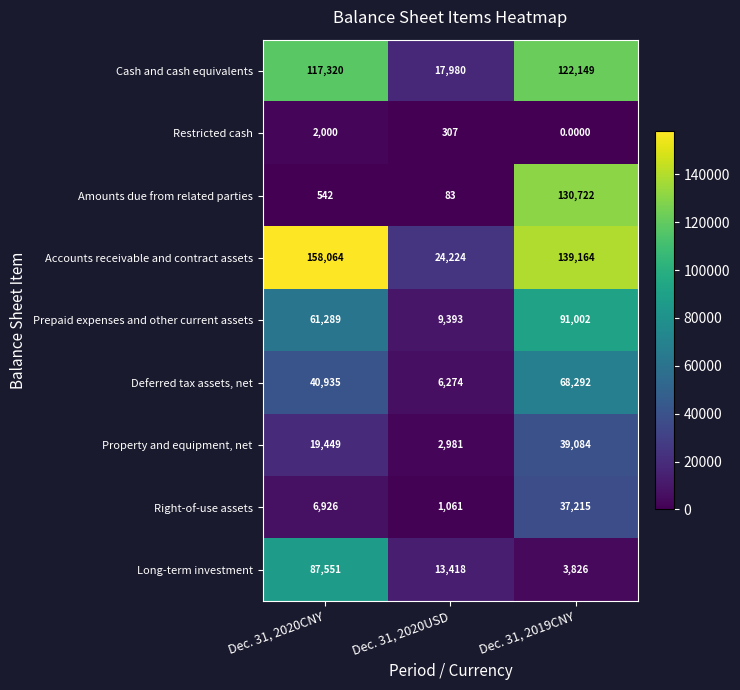

At Dec. 31, 2019CNY, list the series in order from smallest to largest.

Restricted cash, Long-term investment, Right-of-use assets, Property and equipment, net, Deferred tax assets, net, Prepaid expenses and other current assets, Cash and cash equivalents, Amounts due from related parties, Accounts receivable and contract assets